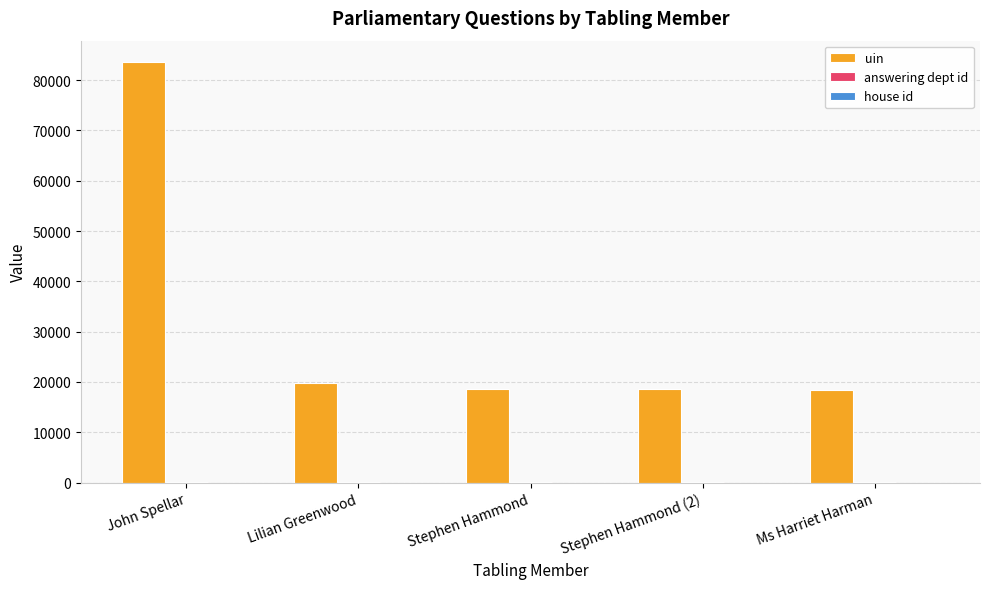

What is the greatest value displayed?

83668